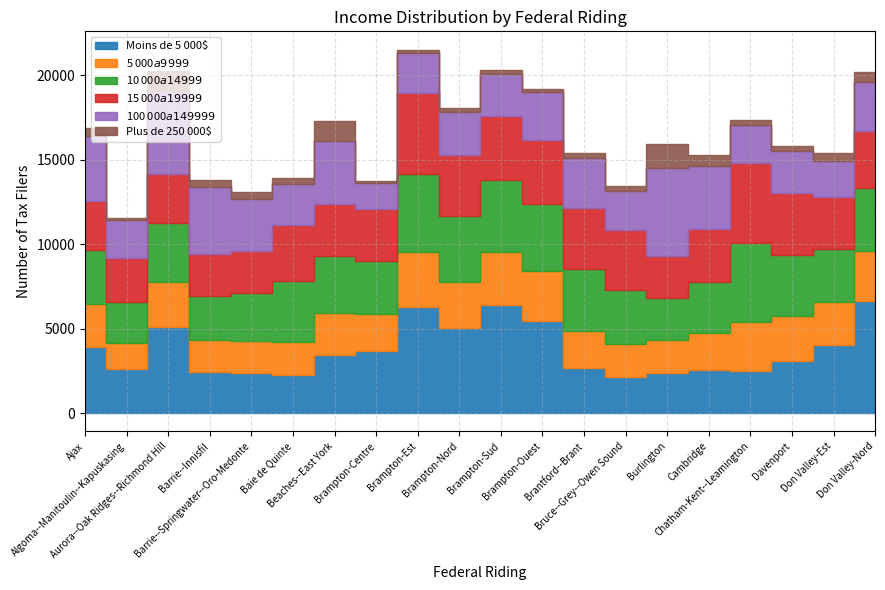

True or false: Plus de 250 000$ and 10 000$ a 14 999$ cross at least once.

False